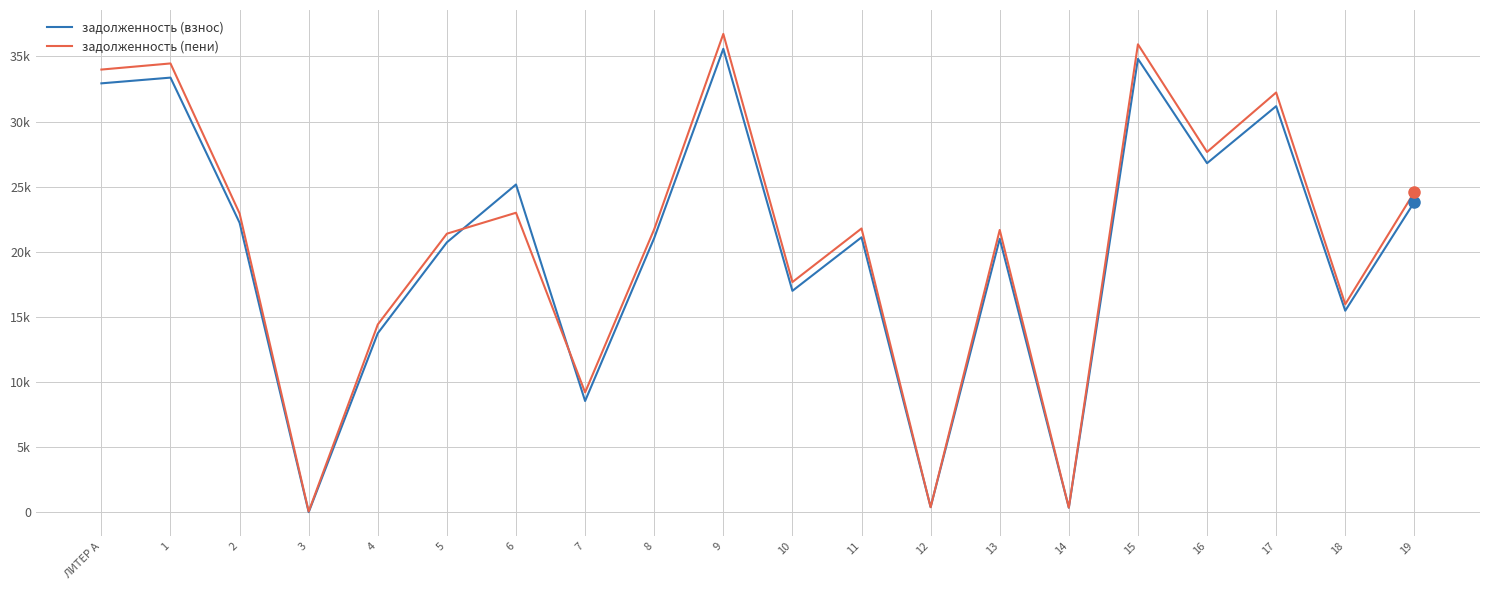

Does the chart display data point markers on the line(s)?

No